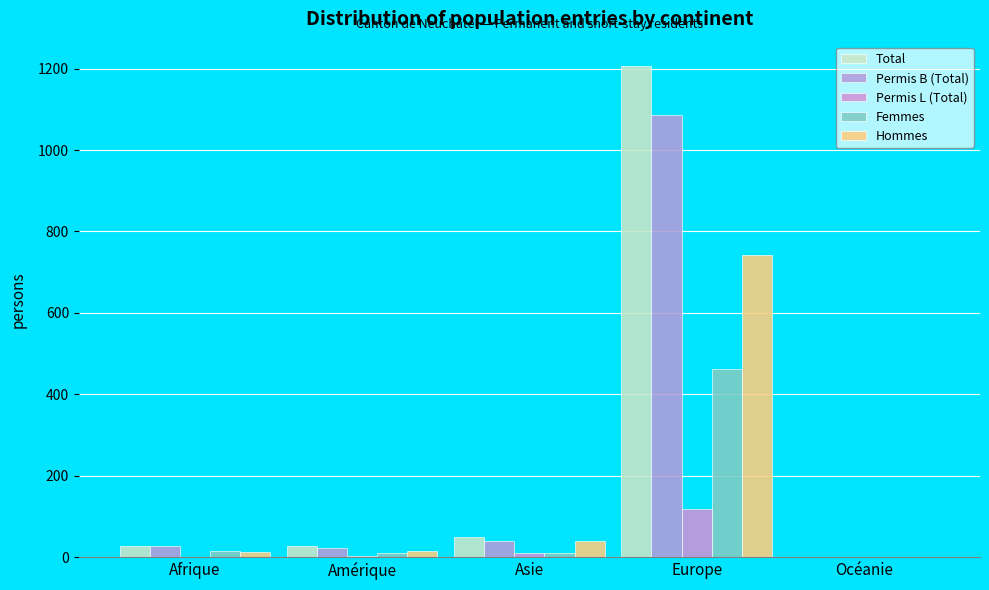

The Permis L (Total) series shows 3 at Amérique. True or false?

True